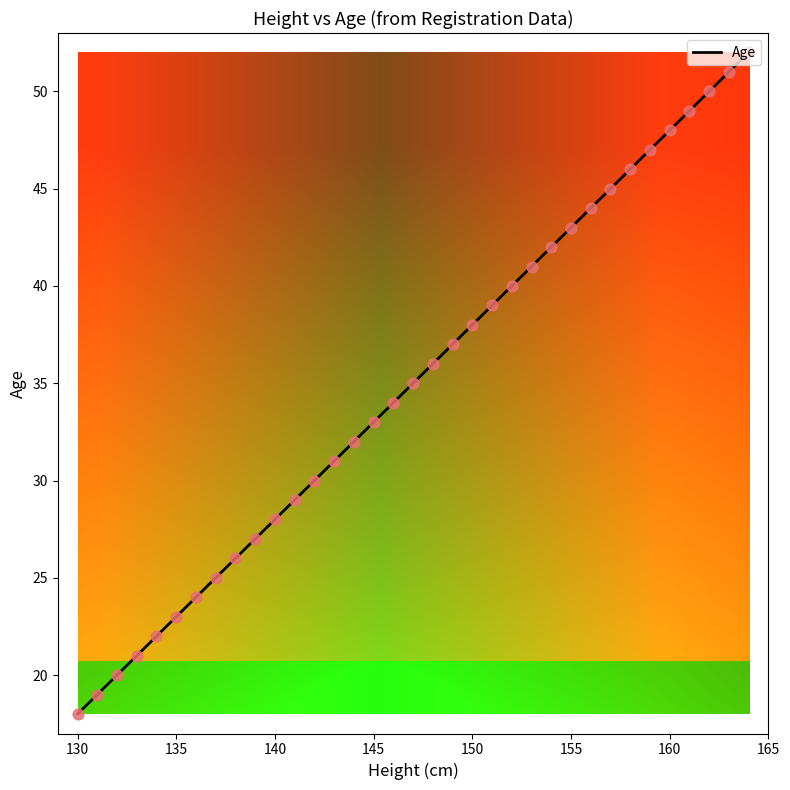

What is the maximum value shown in the chart?

52